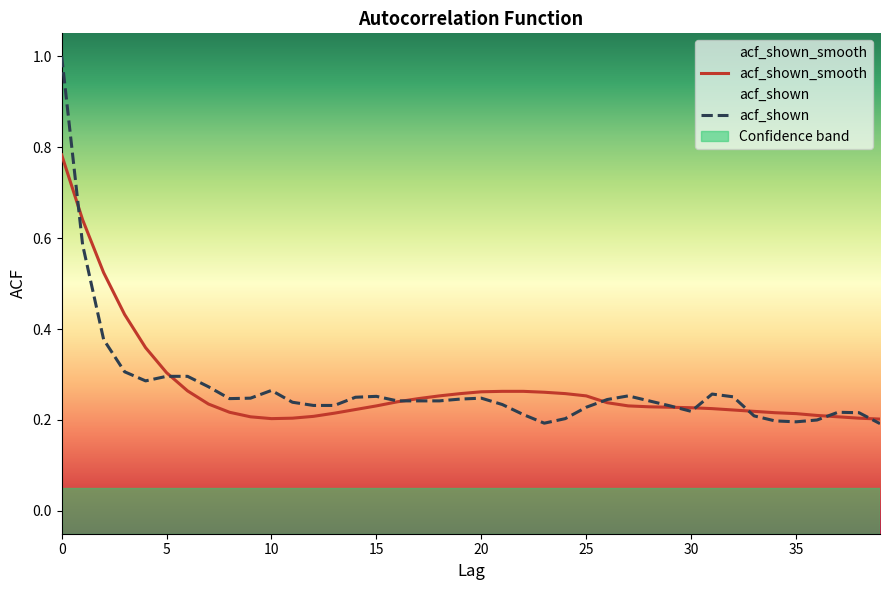

The value of acf_shown at 22 is 0.1. True or false?

False